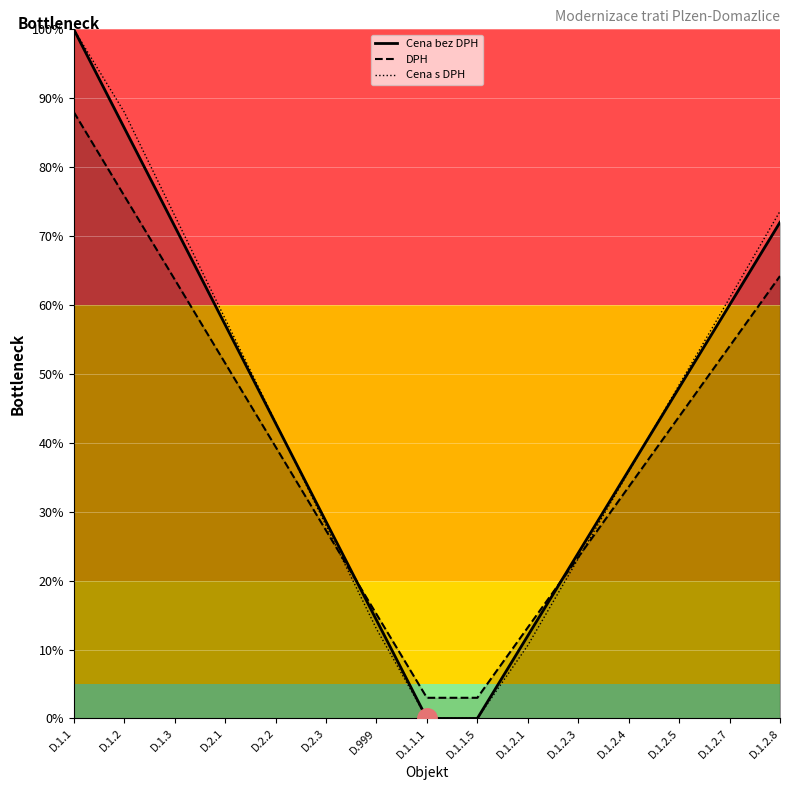

Reading left to right, what are all the values shown in this chart?

Cena bez DPH: D.1.1=100.0	D.1.2=85.7	D.1.3=71.4	D.2.1=57.1	D.2.2=42.9	D.2.3=28.6	D.999=14.3	D.1.1.1=0.0	D.1.1.5=0.0	D.1.2.1=12.0	D.1.2.3=24.0	D.1.2.4=36.0	D.1.2.5=48.0	D.1.2.7=60.0	D.1.2.8=72.0
DPH: D.1.1=88.0	D.1.2=75.9	D.1.3=63.7	D.2.1=51.6	D.2.2=39.4	D.2.3=27.3	D.999=15.1	D.1.1.1=3.0	D.1.1.5=3.0	D.1.2.1=13.2	D.1.2.3=23.4	D.1.2.4=33.6	D.1.2.5=43.8	D.1.2.7=54.0	D.1.2.8=64.2
Cena s DPH: D.1.1=100.0	D.1.2=88.0	D.1.3=73.0	D.2.1=58.0	D.2.2=43.0	D.2.3=28.0	D.999=13.0	D.1.1.1=0.0	D.1.1.5=0.0	D.1.2.1=10.6	D.1.2.3=23.2	D.1.2.4=35.8	D.1.2.5=48.4	D.1.2.7=61.0	D.1.2.8=73.6